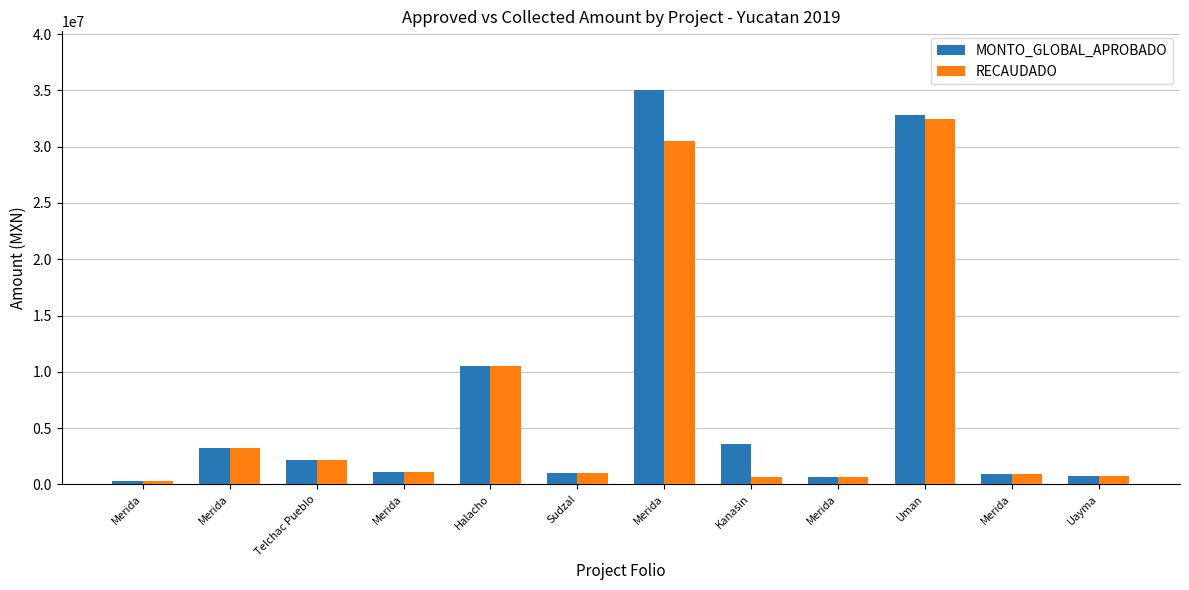

Count the number of categories in the chart.

12